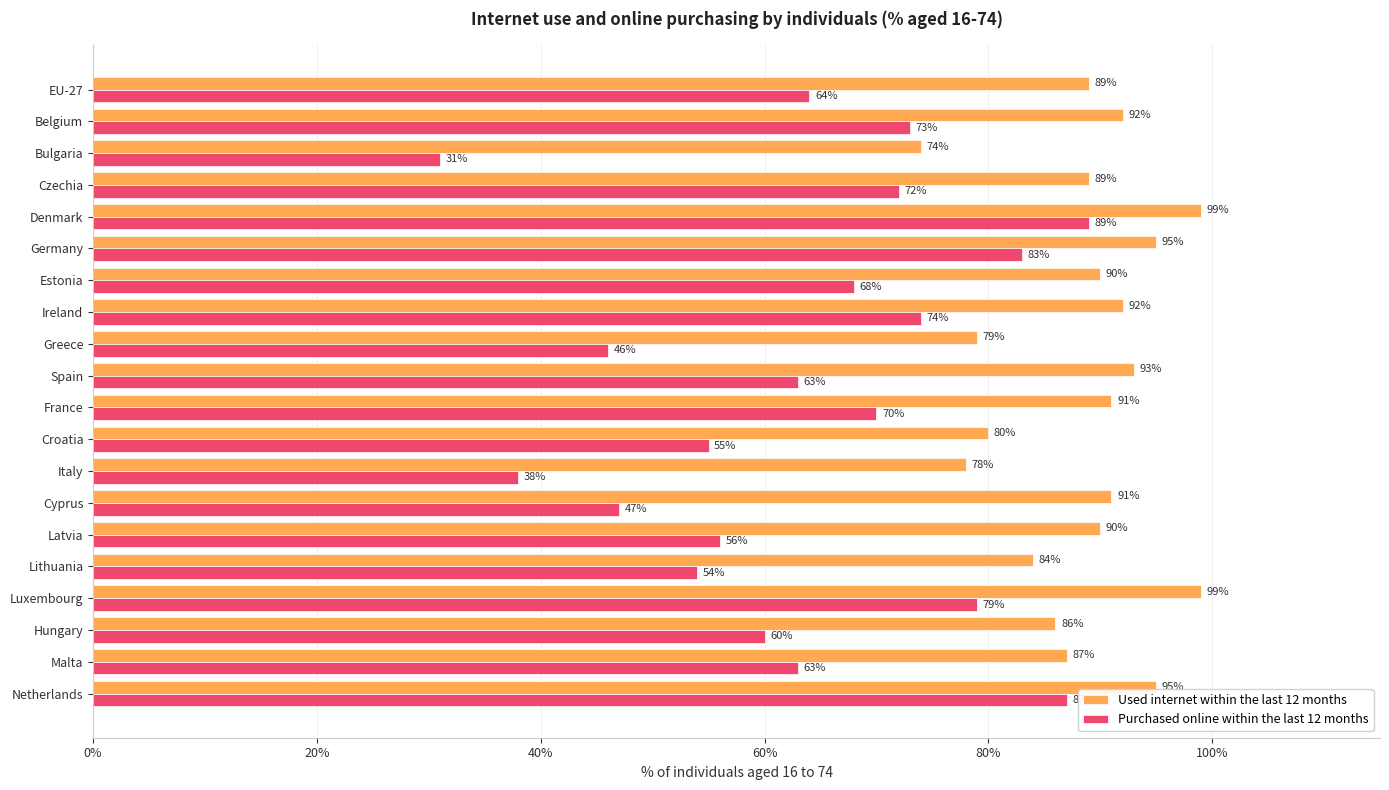

At which category is the sum across all series the highest?

Denmark